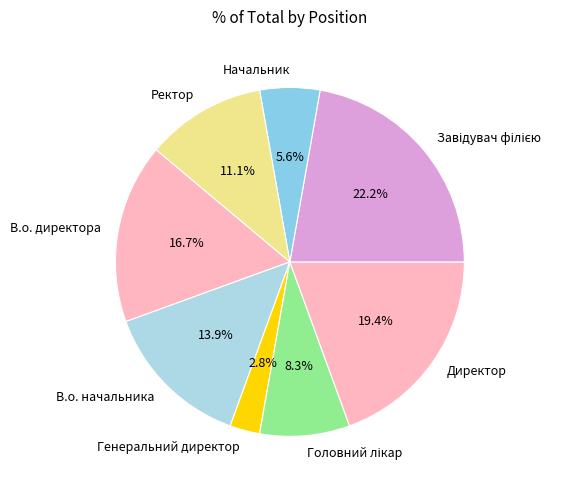

Combined, do Ректор and В.о. начальника account for over 50%?

No